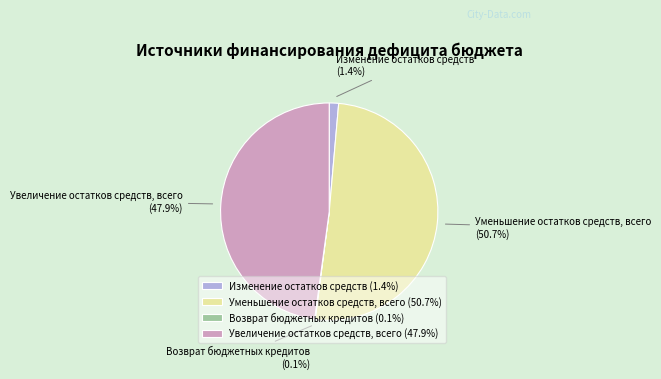

Does Изменение остатков средств account for over 50% of the chart?

No